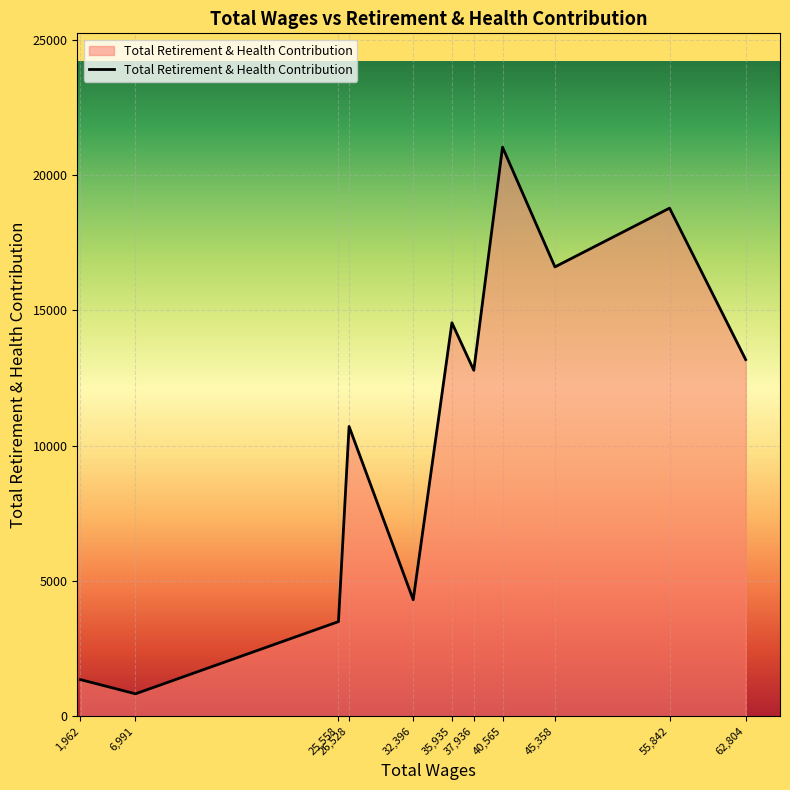

The chart shows a value of 10715 at 26,528. True or false?

True